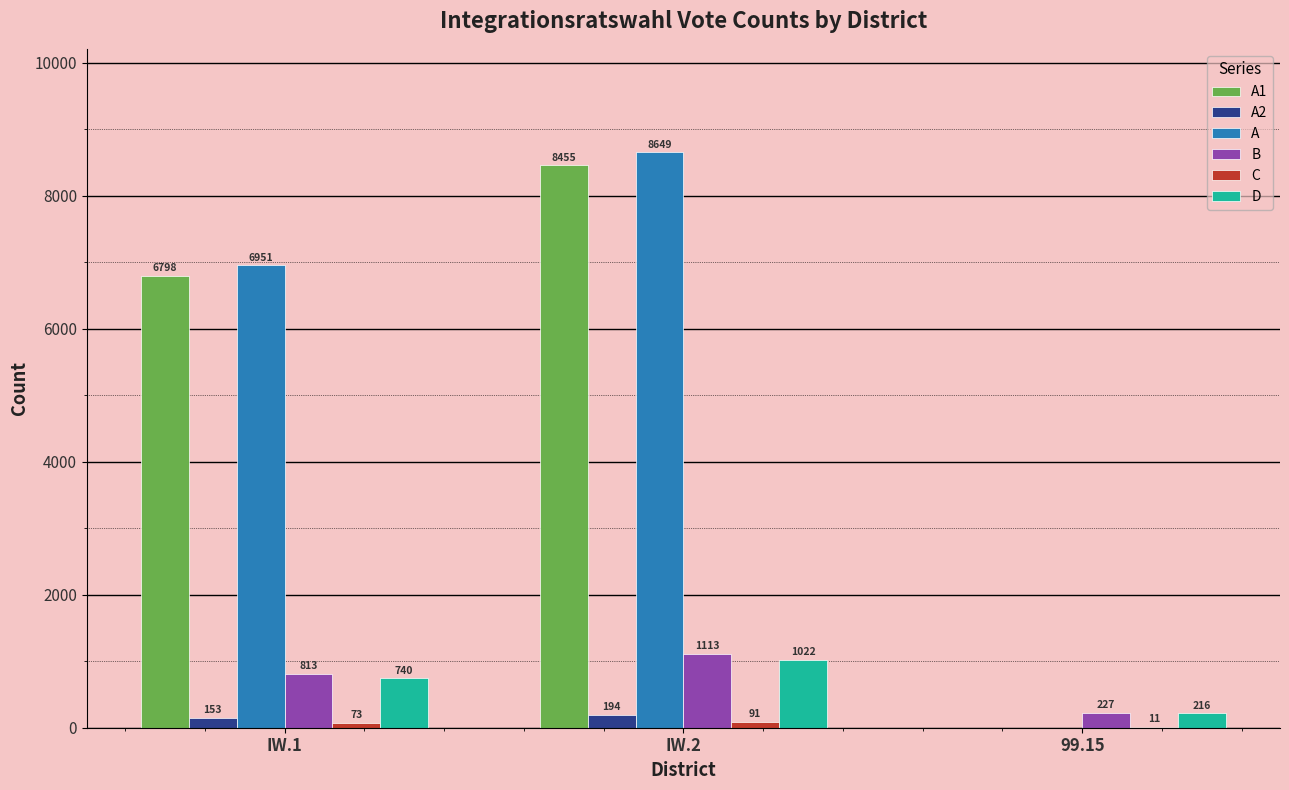

What is the highest value of the D series?

1022